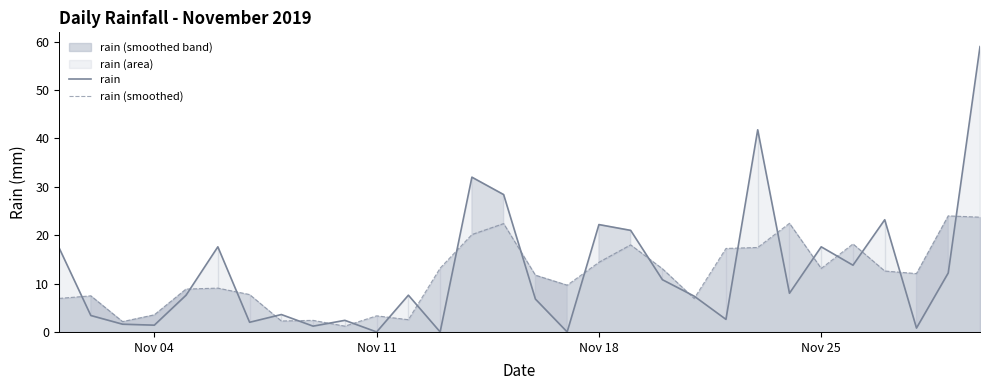

True or false: rain (smoothed) and rain intersect in this chart.

True